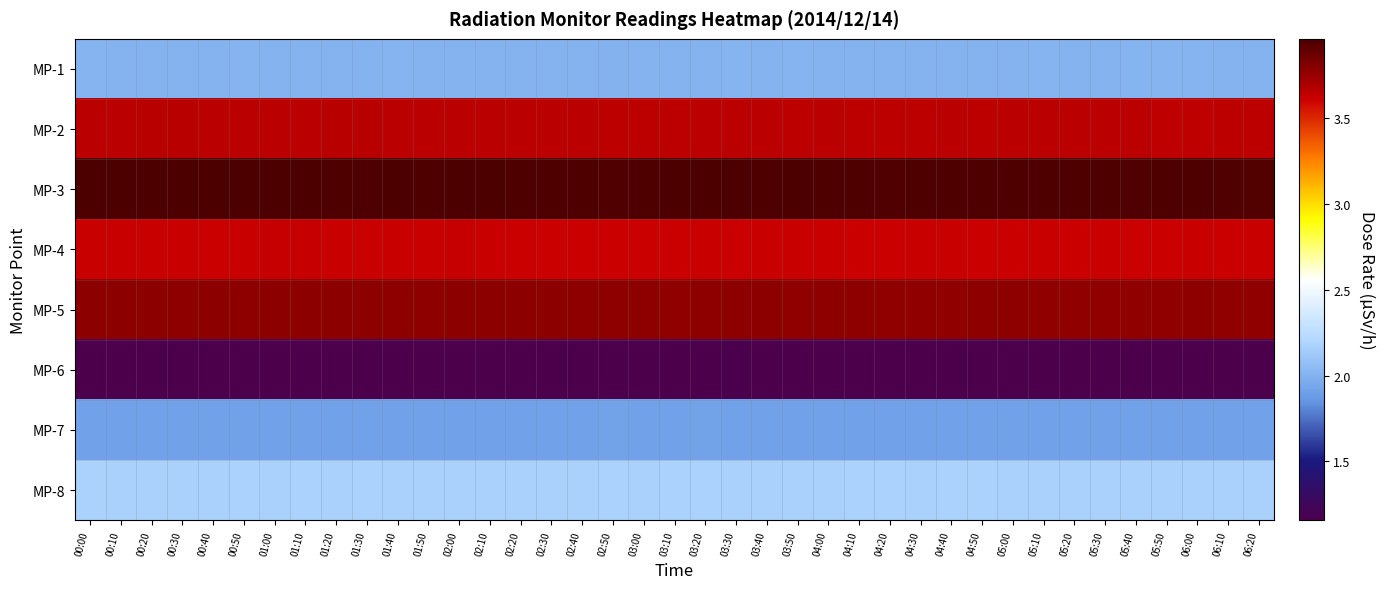

Reading left to right, transcribe all the data shown in this chart.

MP-1: 00:00=2.0	00:10=2.0	00:20=2.0	00:30=2.0	00:40=2.0	00:50=2.0	01:00=2.0	01:10=2.0	01:20=2.0	01:30=2.0	01:40=2.0	01:50=2.0	02:00=2.0	02:10=2.0	02:20=2.0	02:30=2.0	02:40=2.0	02:50=2.0	03:00=2.0	03:10=2.0	03:20=2.0	03:30=2.0	03:40=2.0	03:50=2.0	04:00=2.0	04:10=2.0	04:20=2.0	04:30=2.0	04:40=2.0	04:50=2.0	05:00=2.0	05:10=2.0	05:20=2.0	05:30=2.0	05:40=2.0	05:50=2.0	06:00=2.0	06:10=2.0	06:20=2.0
MP-2: 00:00=3.7	00:10=3.7	00:20=3.7	00:30=3.7	00:40=3.7	00:50=3.7	01:00=3.7	01:10=3.7	01:20=3.7	01:30=3.7	01:40=3.7	01:50=3.7	02:00=3.7	02:10=3.7	02:20=3.7	02:30=3.7	02:40=3.7	02:50=3.7	03:00=3.7	03:10=3.7	03:20=3.7	03:30=3.7	03:40=3.7	03:50=3.7	04:00=3.7	04:10=3.6	04:20=3.6	04:30=3.6	04:40=3.7	04:50=3.7	05:00=3.7	05:10=3.7	05:20=3.7	05:30=3.7	05:40=3.7	05:50=3.6	06:00=3.6	06:10=3.7	06:20=3.7
MP-3: 00:00=4.0	00:10=4.0	00:20=4.0	00:30=4.0	00:40=4.0	00:50=4.0	01:00=4.0	01:10=4.0	01:20=4.0	01:30=4.0	01:40=4.0	01:50=4.0	02:00=4.0	02:10=4.0	02:20=4.0	02:30=4.0	02:40=4.0	02:50=3.9	03:00=4.0	03:10=4.0	03:20=4.0	03:30=4.0	03:40=4.0	03:50=4.0	04:00=4.0	04:10=4.0	04:20=3.9	04:30=4.0	04:40=4.0	04:50=4.0	05:00=4.0	05:10=4.0	05:20=4.0	05:30=4.0	05:40=3.9	05:50=4.0	06:00=4.0	06:10=3.9	06:20=3.9
MP-4: 00:00=3.6	00:10=3.6	00:20=3.6	00:30=3.6	00:40=3.6	00:50=3.6	01:00=3.6	01:10=3.6	01:20=3.6	01:30=3.6	01:40=3.6	01:50=3.6	02:00=3.6	02:10=3.6	02:20=3.6	02:30=3.6	02:40=3.6	02:50=3.6	03:00=3.6	03:10=3.6	03:20=3.6	03:30=3.6	03:40=3.6	03:50=3.6	04:00=3.6	04:10=3.6	04:20=3.6	04:30=3.6	04:40=3.6	04:50=3.6	05:00=3.6	05:10=3.6	05:20=3.6	05:30=3.6	05:40=3.6	05:50=3.6	06:00=3.6	06:10=3.6	06:20=3.6
MP-5: 00:00=3.8	00:10=3.8	00:20=3.8	00:30=3.8	00:40=3.8	00:50=3.8	01:00=3.8	01:10=3.8	01:20=3.8	01:30=3.8	01:40=3.8	01:50=3.8	02:00=3.8	02:10=3.8	02:20=3.8	02:30=3.8	02:40=3.8	02:50=3.8	03:00=3.8	03:10=3.8	03:20=3.8	03:30=3.8	03:40=3.8	03:50=3.8	04:00=3.8	04:10=3.8	04:20=3.8	04:30=3.8	04:40=3.8	04:50=3.8	05:00=3.8	05:10=3.8	05:20=3.8	05:30=3.8	05:40=3.8	05:50=3.8	06:00=3.8	06:10=3.8	06:20=3.8
MP-6: 00:00=1.2	00:10=1.2	00:20=1.2	00:30=1.2	00:40=1.2	00:50=1.2	01:00=1.2	01:10=1.2	01:20=1.2	01:30=1.2	01:40=1.2	01:50=1.2	02:00=1.2	02:10=1.2	02:20=1.2	02:30=1.2	02:40=1.2	02:50=1.2	03:00=1.2	03:10=1.2	03:20=1.2	03:30=1.2	03:40=1.2	03:50=1.2	04:00=1.2	04:10=1.2	04:20=1.2	04:30=1.2	04:40=1.2	04:50=1.2	05:00=1.2	05:10=1.2	05:20=1.2	05:30=1.2	05:40=1.2	05:50=1.2	06:00=1.2	06:10=1.2	06:20=1.2
MP-7: 00:00=1.9	00:10=1.9	00:20=1.9	00:30=1.9	00:40=1.9	00:50=1.9	01:00=1.9	01:10=1.9	01:20=1.9	01:30=1.9	01:40=1.9	01:50=1.9	02:00=1.9	02:10=1.9	02:20=1.9	02:30=1.9	02:40=1.9	02:50=1.9	03:00=1.9	03:10=1.9	03:20=1.9	03:30=1.9	03:40=1.9	03:50=1.9	04:00=1.9	04:10=1.9	04:20=1.9	04:30=1.9	04:40=1.9	04:50=1.9	05:00=1.9	05:10=1.9	05:20=1.9	05:30=1.9	05:40=1.9	05:50=1.9	06:00=1.9	06:10=1.9	06:20=1.9
MP-8: 00:00=2.2	00:10=2.2	00:20=2.2	00:30=2.2	00:40=2.2	00:50=2.2	01:00=2.2	01:10=2.2	01:20=2.2	01:30=2.2	01:40=2.2	01:50=2.2	02:00=2.2	02:10=2.2	02:20=2.2	02:30=2.2	02:40=2.2	02:50=2.2	03:00=2.2	03:10=2.2	03:20=2.2	03:30=2.2	03:40=2.2	03:50=2.2	04:00=2.2	04:10=2.2	04:20=2.2	04:30=2.2	04:40=2.2	04:50=2.2	05:00=2.2	05:10=2.2	05:20=2.2	05:30=2.2	05:40=2.2	05:50=2.2	06:00=2.2	06:10=2.2	06:20=2.2